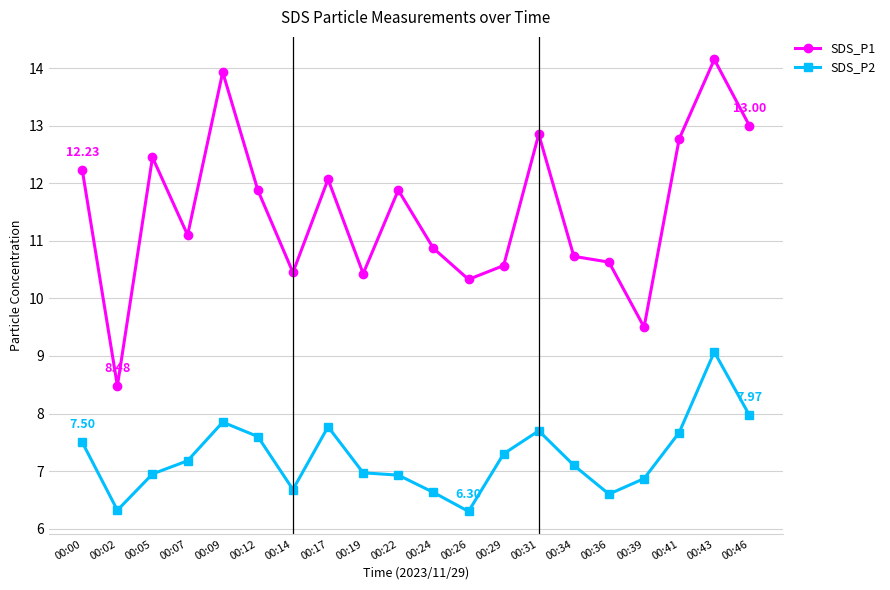

Which series has the widest spread of values?

SDS_P1